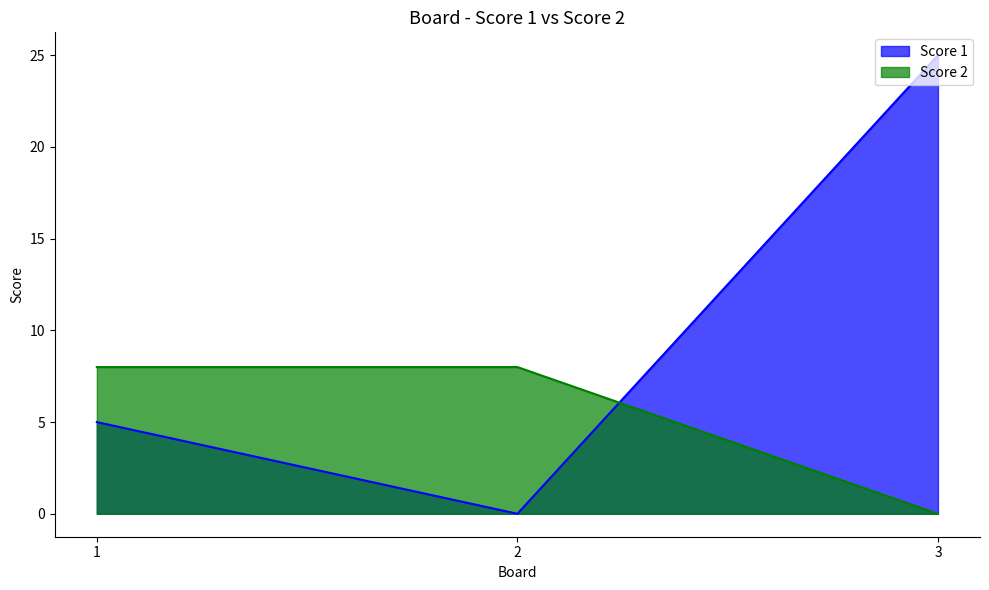

At which label is Score 1 closest to 12?

1